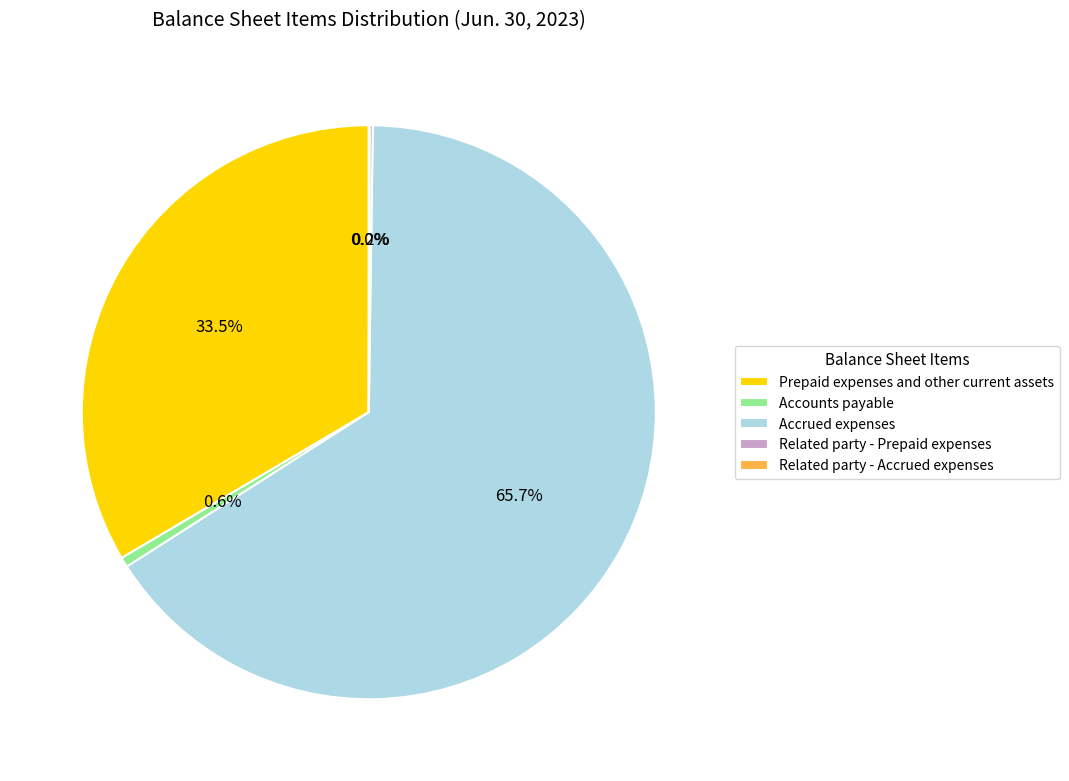

Is the sum of Accrued expenses and Prepaid expenses and other current assets greater than half?

Yes